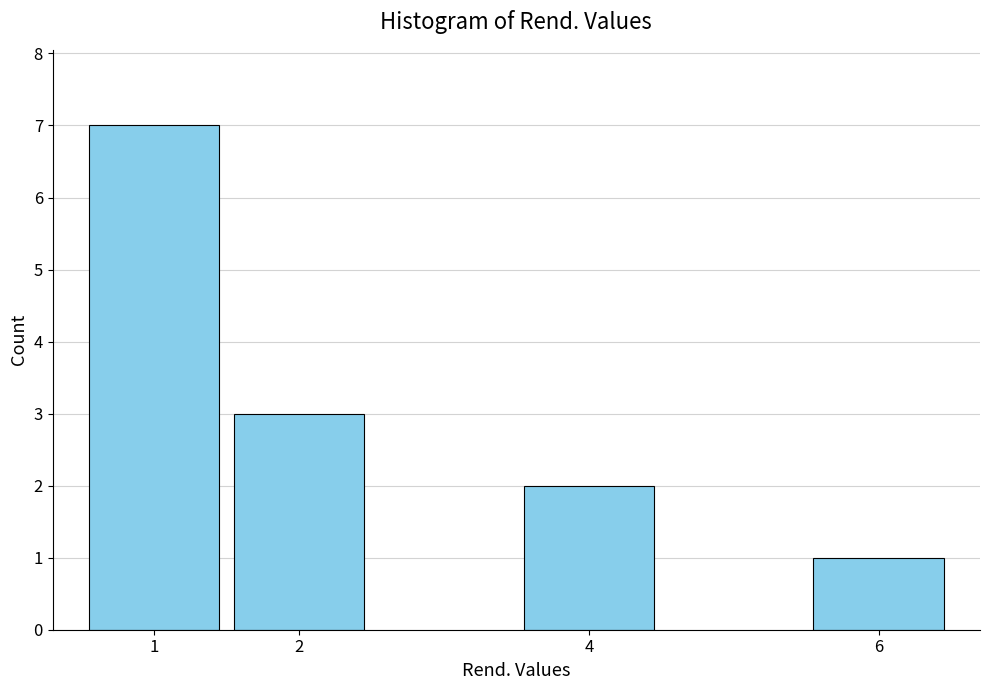

Reading right to left, what are all the values shown in this chart?

1	2	3	7